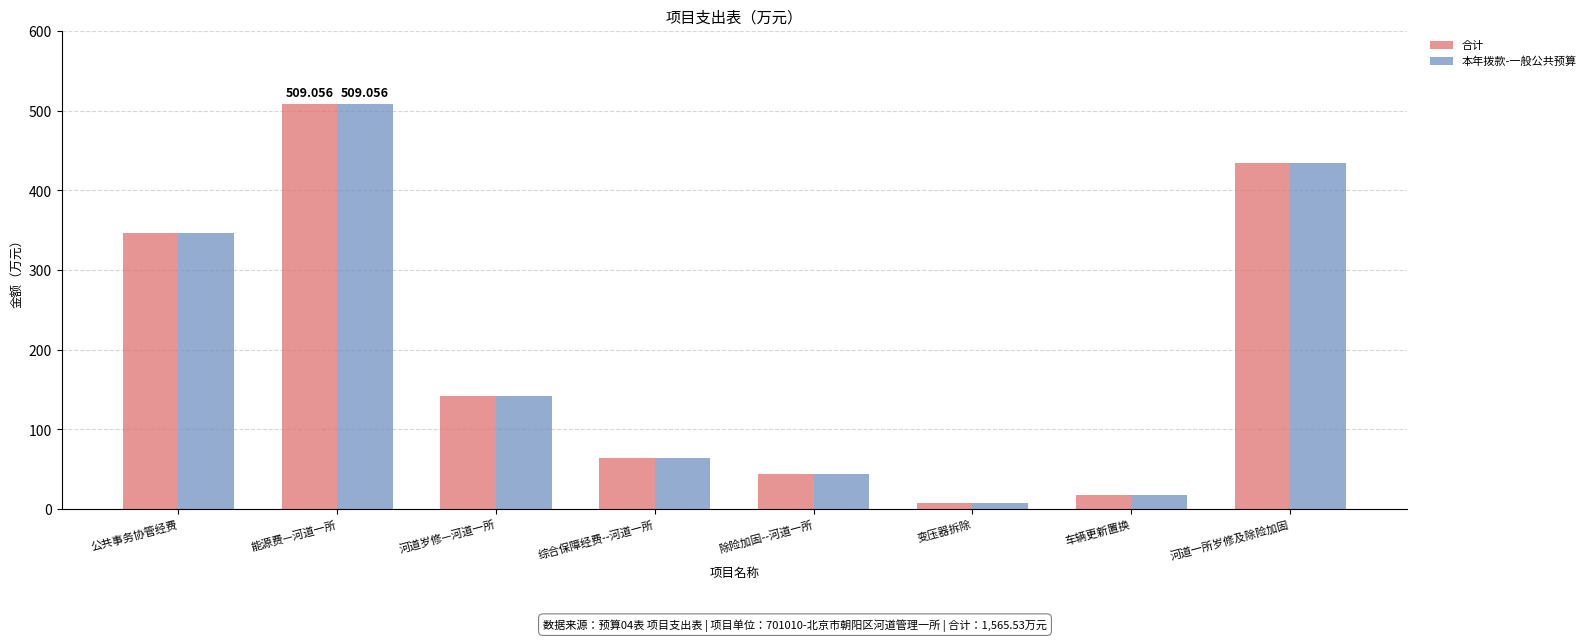

What is the total value across all series at 车辆更新置换?

36.0